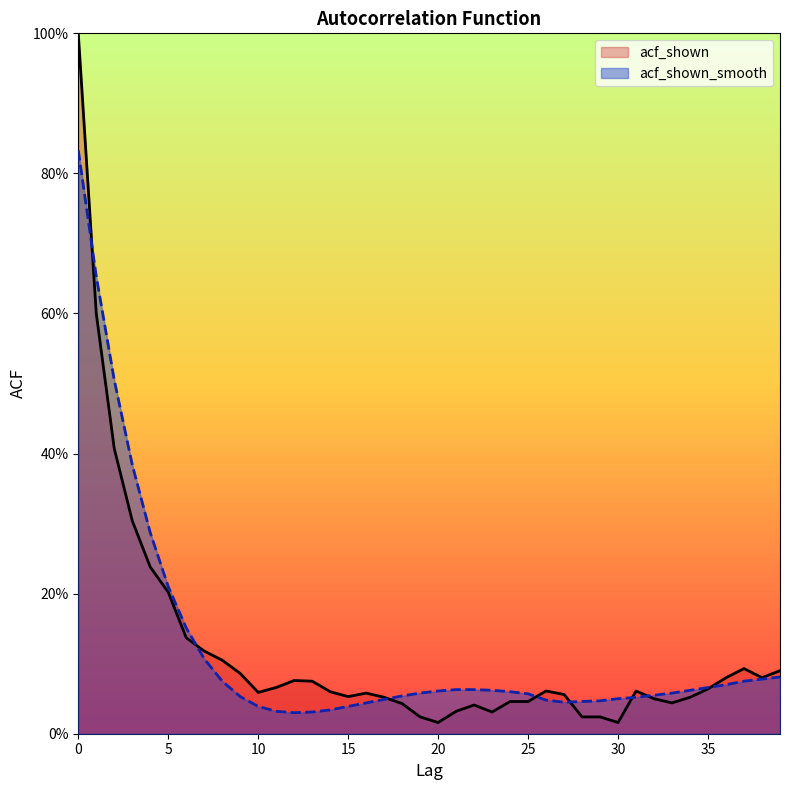

What is the total value across all series at 25?

0.1